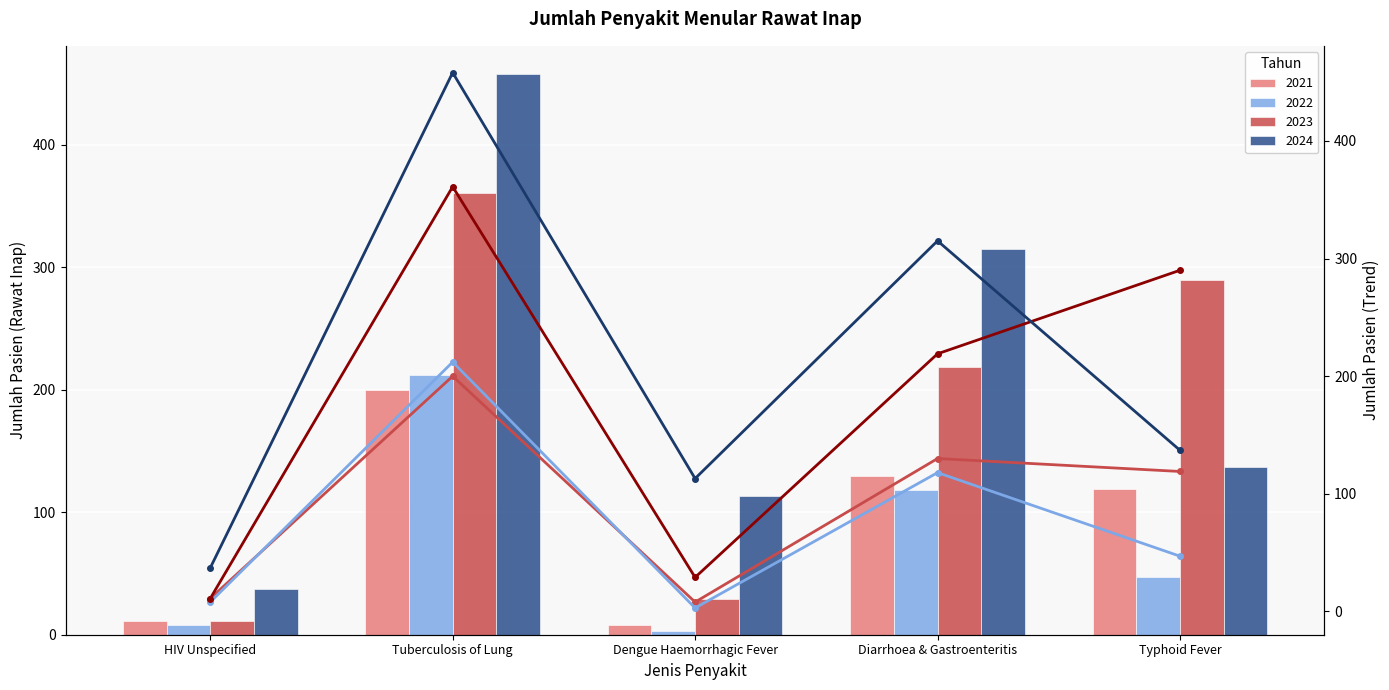

Reading right to left, what are all the values shown in this chart?

2021 (trend): 119	130	8	200	11
2022 (trend): 47	118	3	212	8
2023 (trend): 290	219	29	361	11
2024 (trend): 137	315	113	458	37